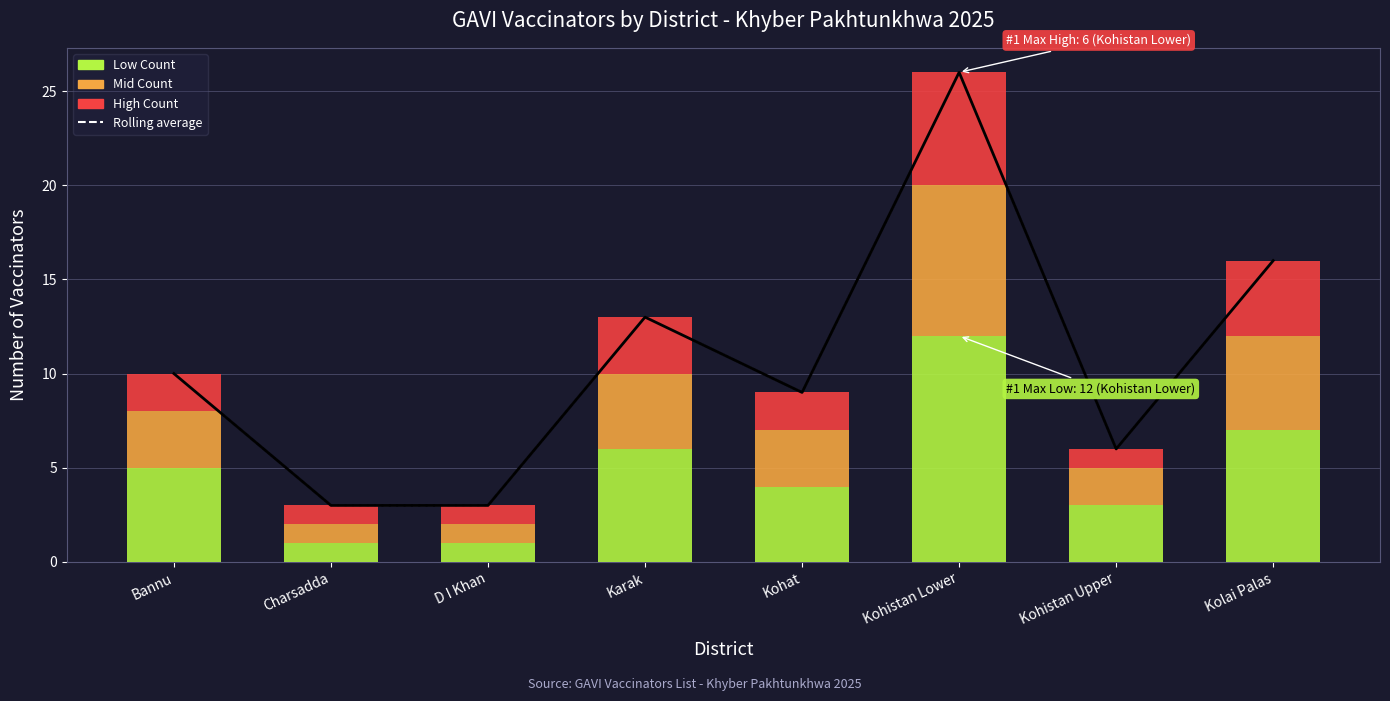

At Kohistan Upper, list the series in order from largest to smallest.

Rolling average, Low Count, Mid Count, High Count